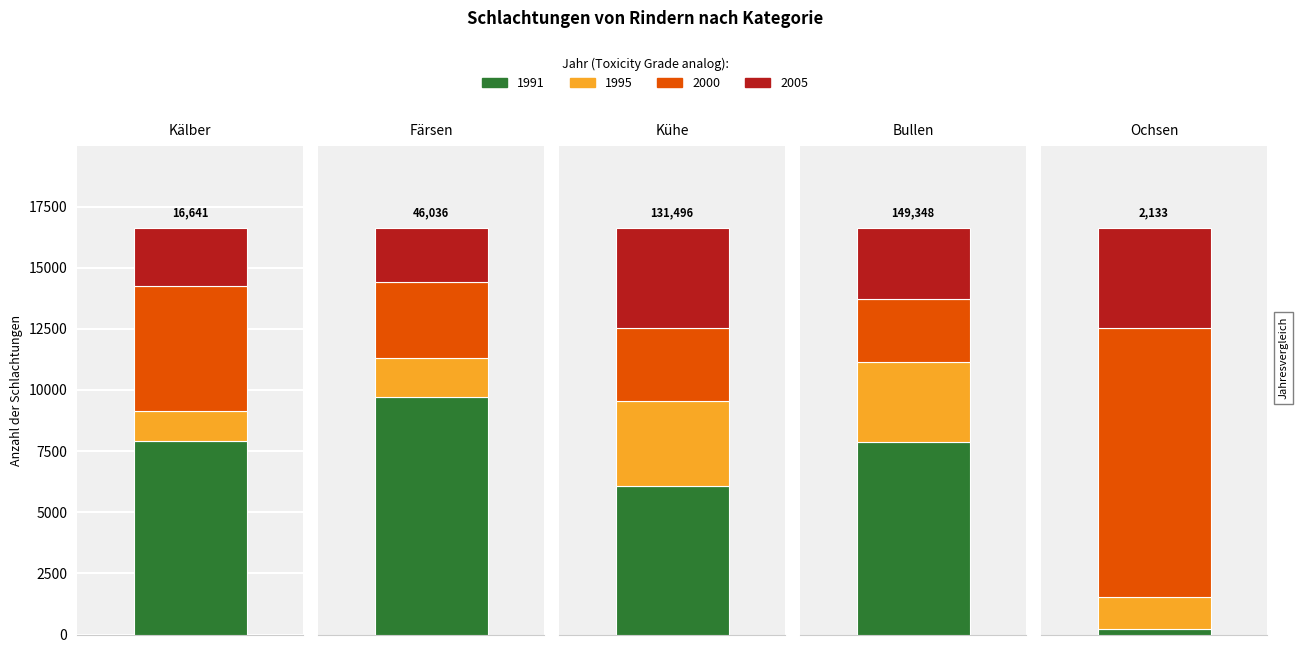

Which category has the highest value across all series?

Bullen